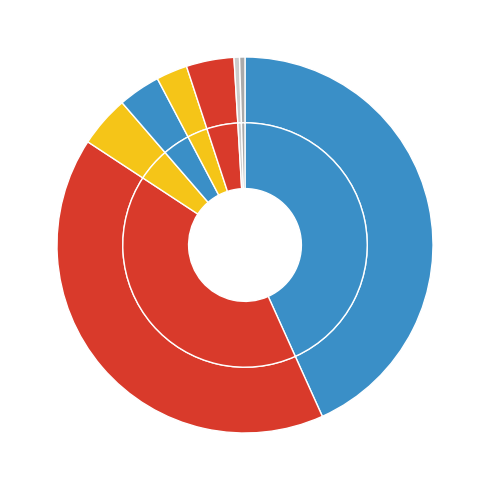

What is the smallest slice in the pie chart?

UHML (inch)